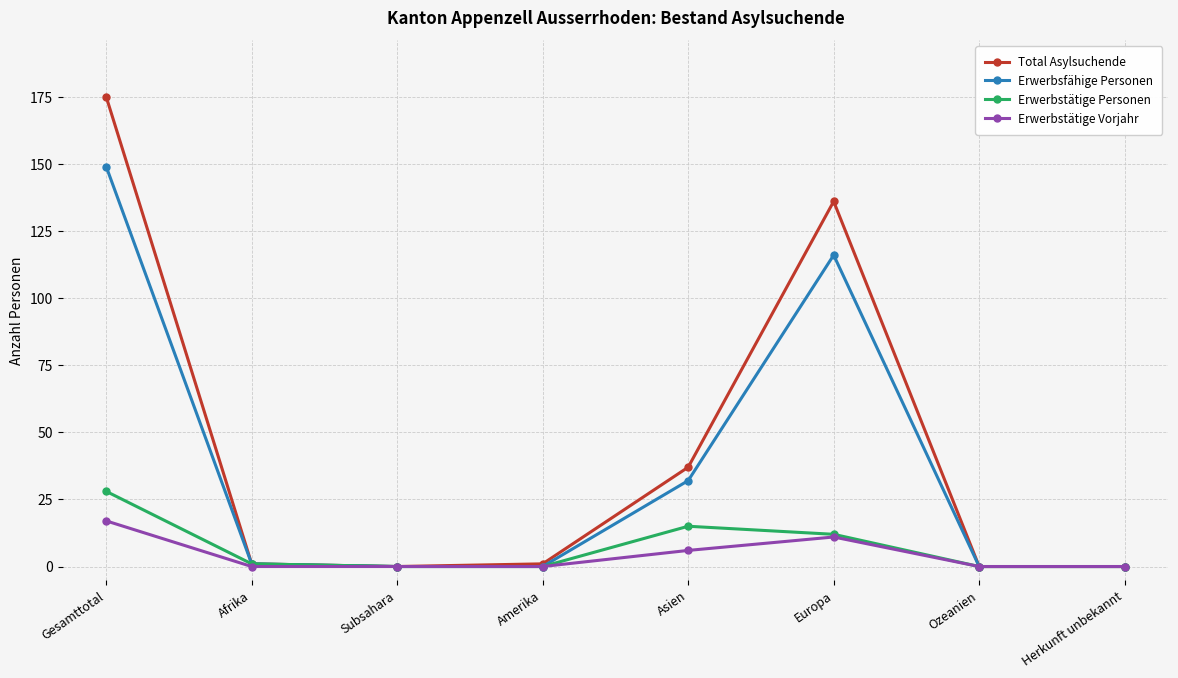

At which category does the chart reach its peak across all series?

Gesamttotal